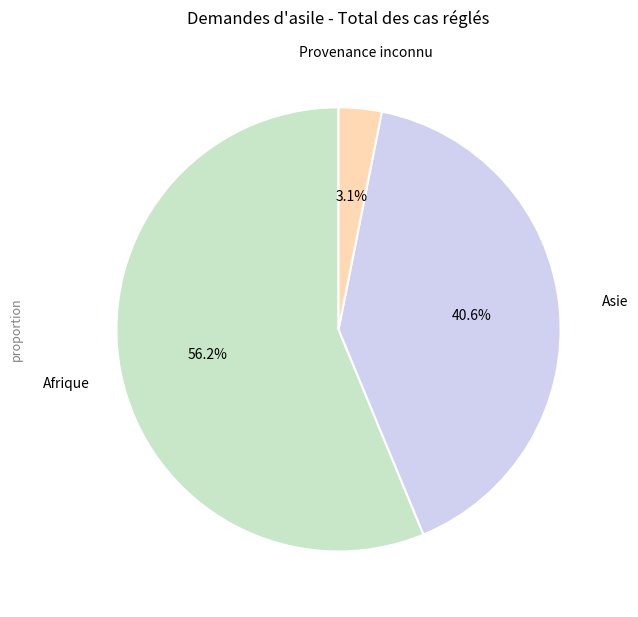

What percentage is NOT represented by Asie?

59.4%